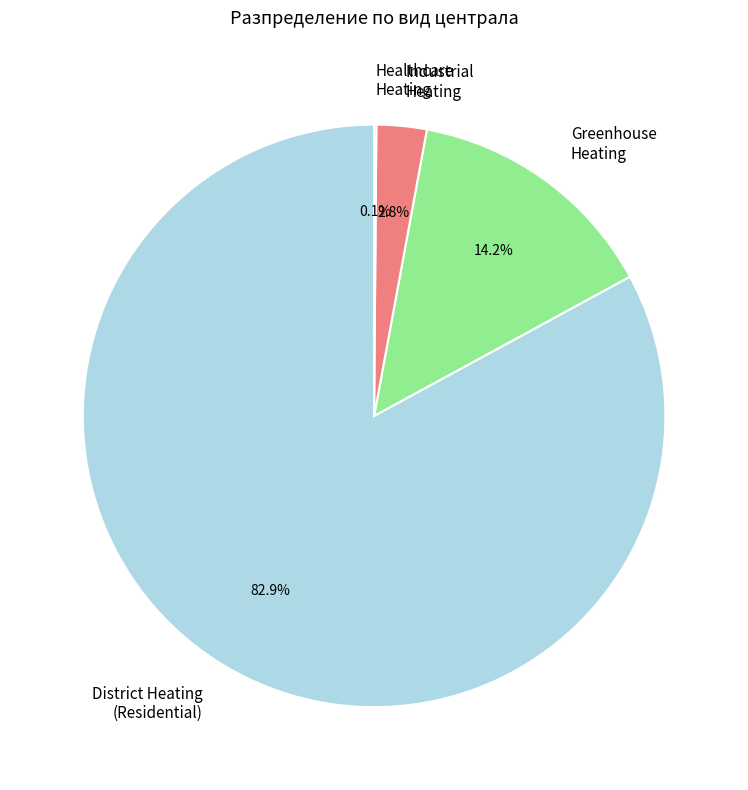

Is Industrial Heating the majority of the pie?

No